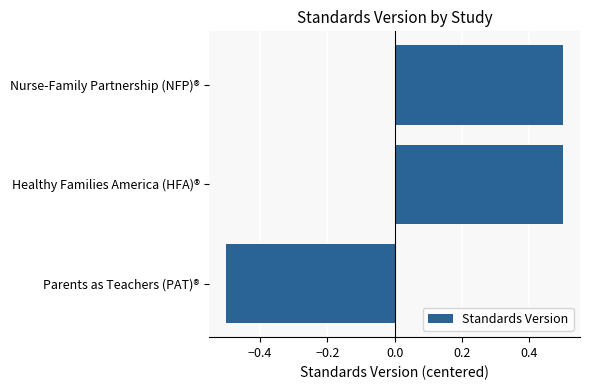

Reading bottom to top, extract all data points from this chart.

-0.5	0.5	0.5